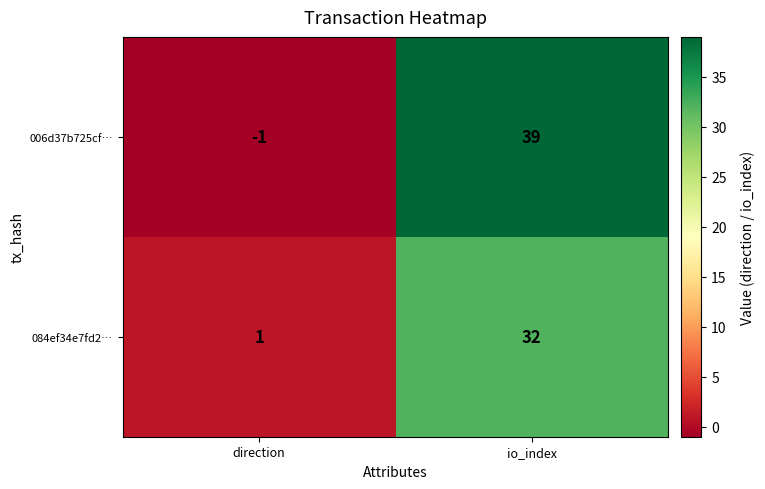

At which label is 006d37b725cf… closest to 19?

direction